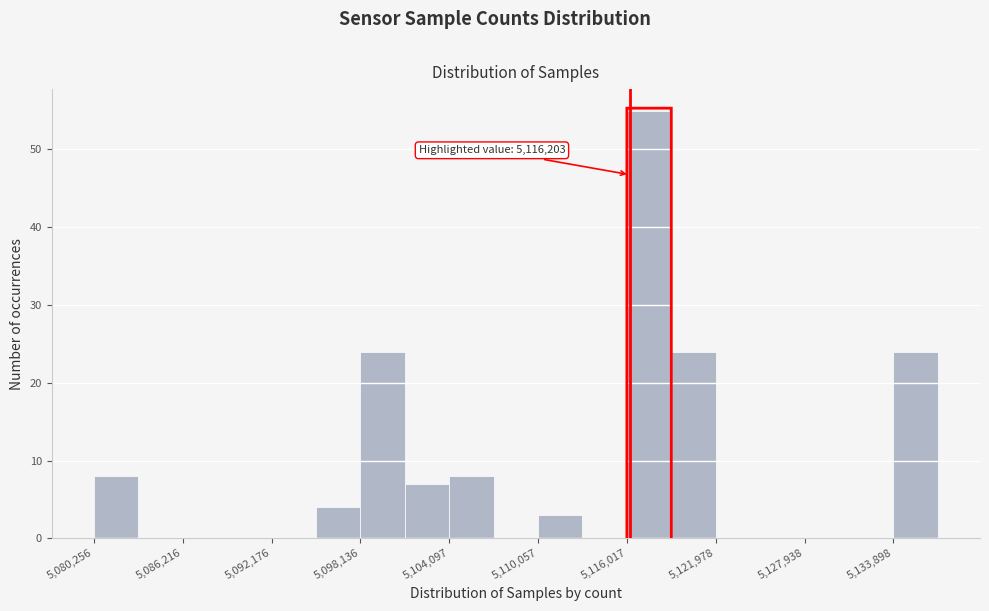

Read against the x-axis, roughly where is the centre of the tallest bar?

5118000